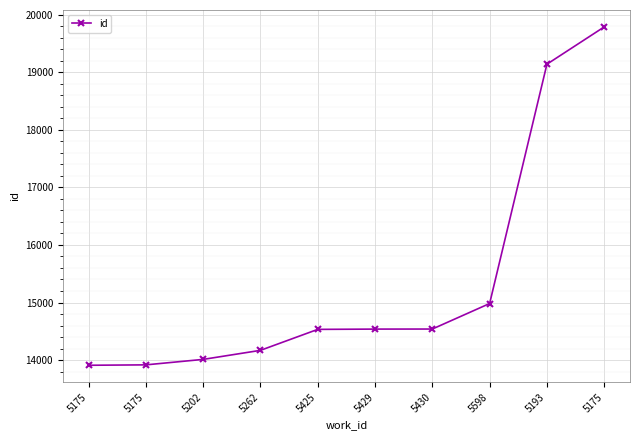

Reading right to left, what are all the values shown in this chart?

5175=19785	5193=19138	5598=14983	5430=14540	5429=14539	5425=14534	5262=14170	5202=14013	5175=13918	5175=13911